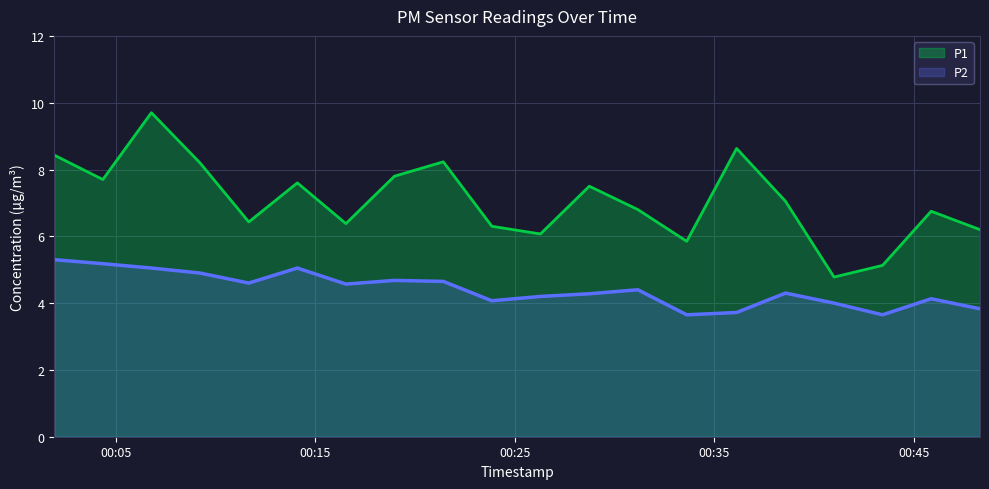

The P1 series shows 6.1 at 2023-04-01T00:26:17. True or false?

True